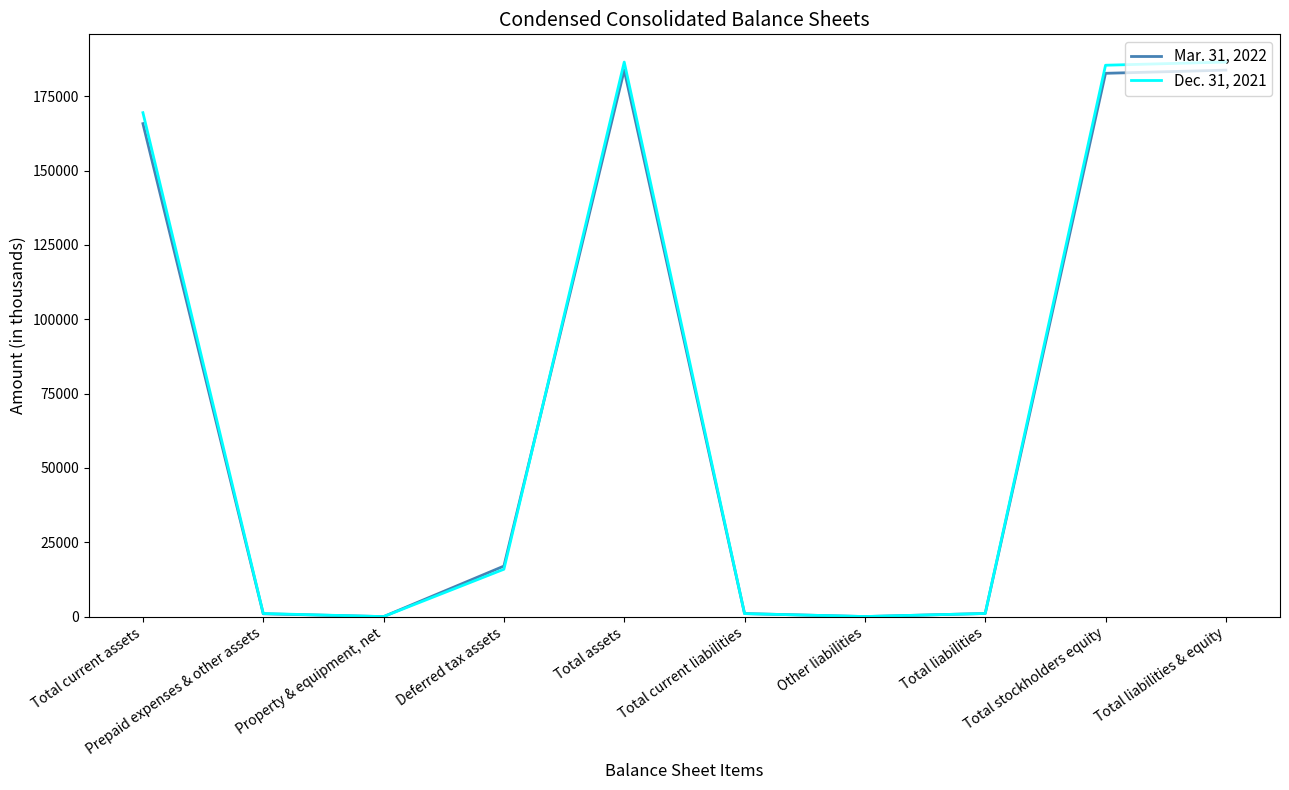

Is the value of Dec. 31, 2021 at Other liabilities greater than the value of Mar. 31, 2022 at Total current assets?

No